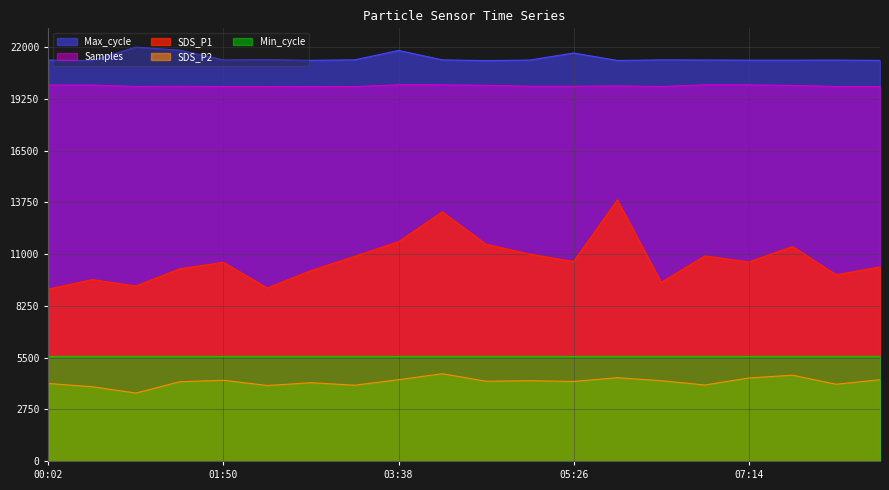

What is the sum of all SDS_P2 values?

84188.0